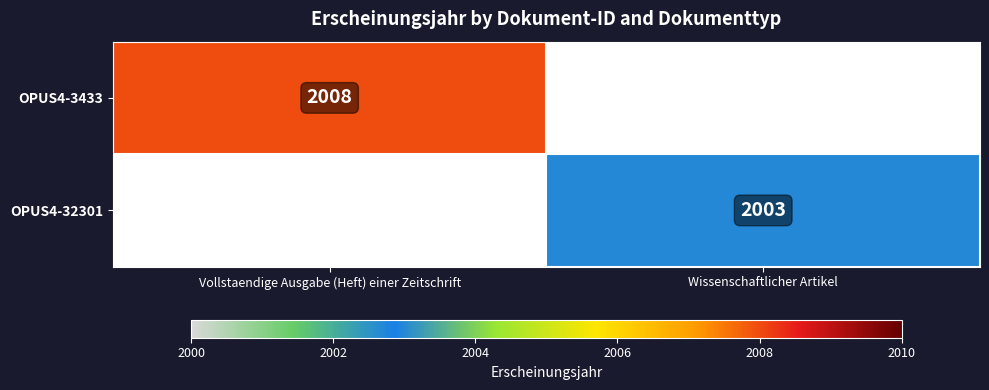

The OPUS4-32301 series shows 1236 at Wissenschaftlicher Artikel. True or false?

False